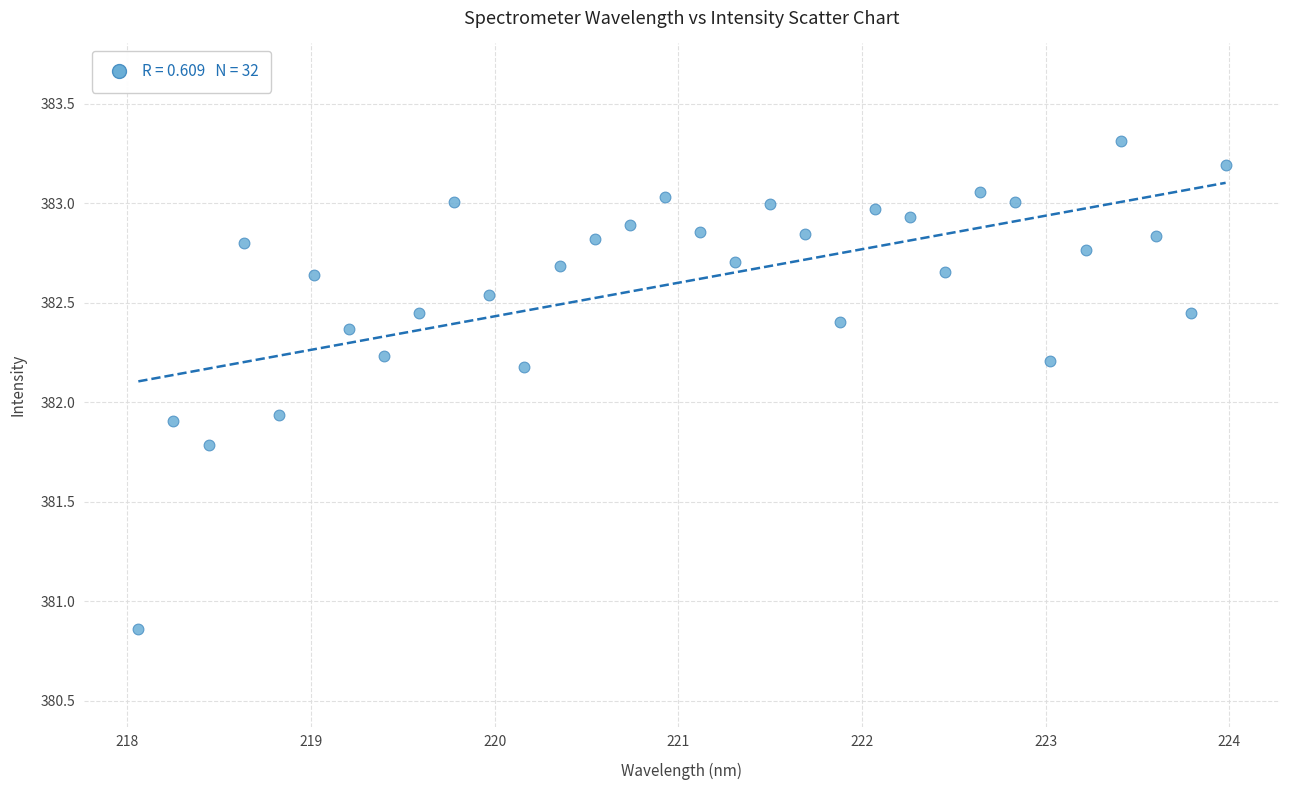

What is the range of X values (max minus min)?

5.9